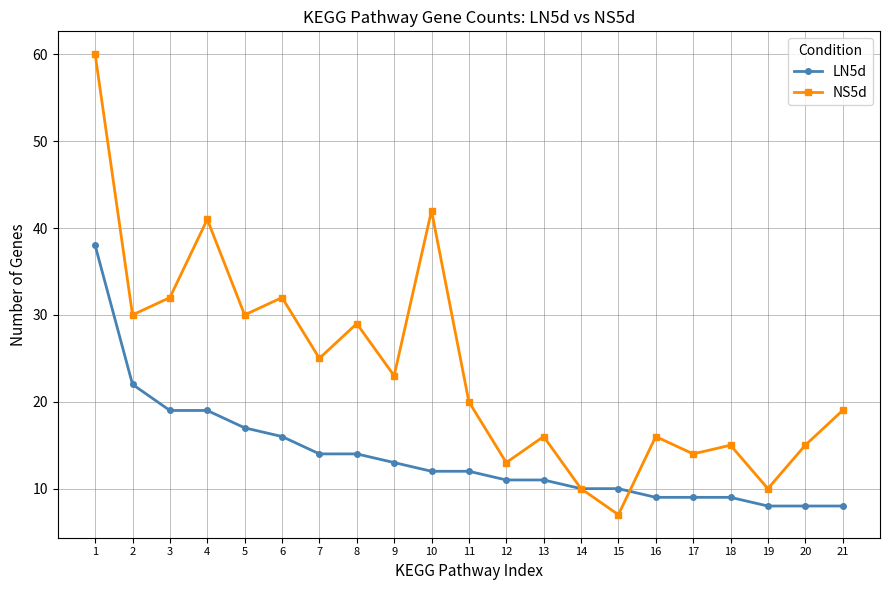

List the series in order of their overall mean, lowest first.

LN5d, NS5d